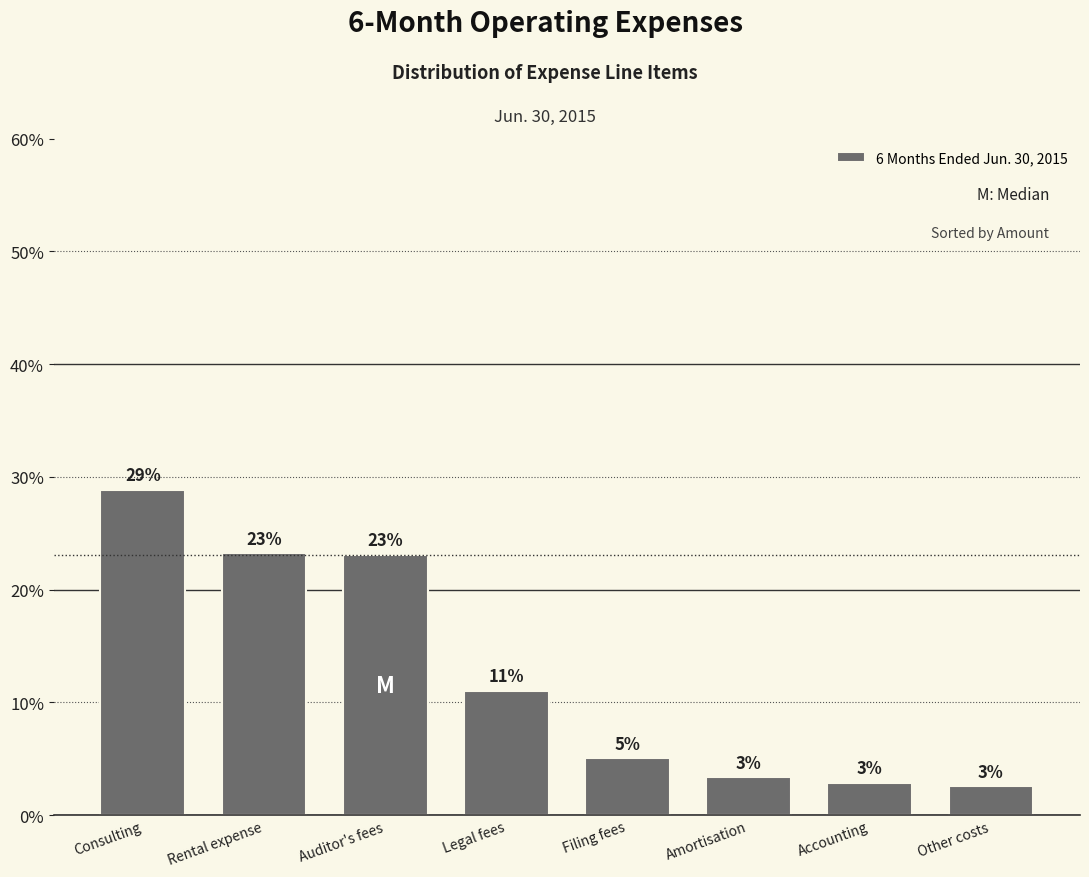

What is the greatest value displayed?

28.8